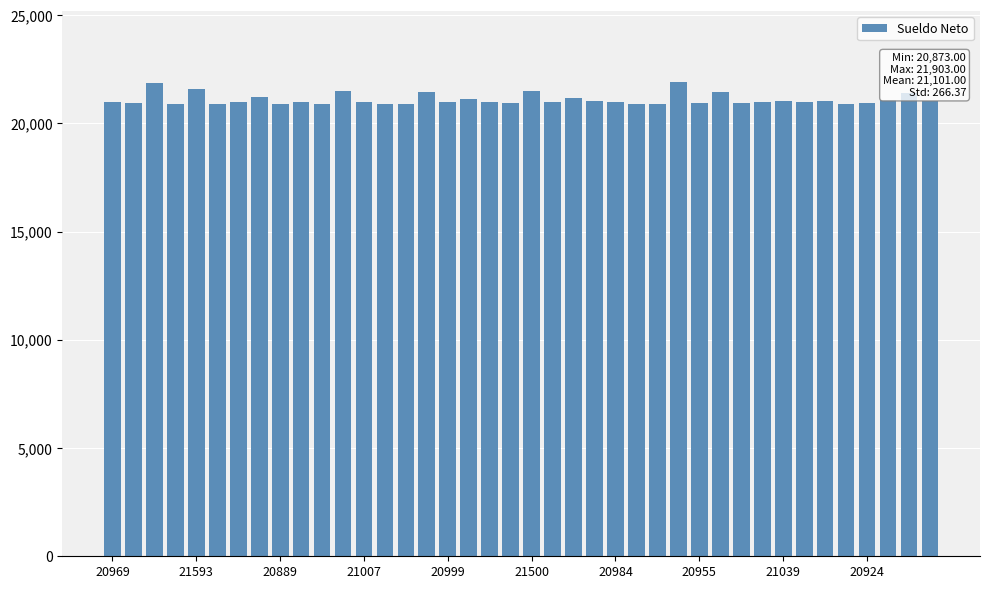

What is the maximum value shown in the chart?

21903